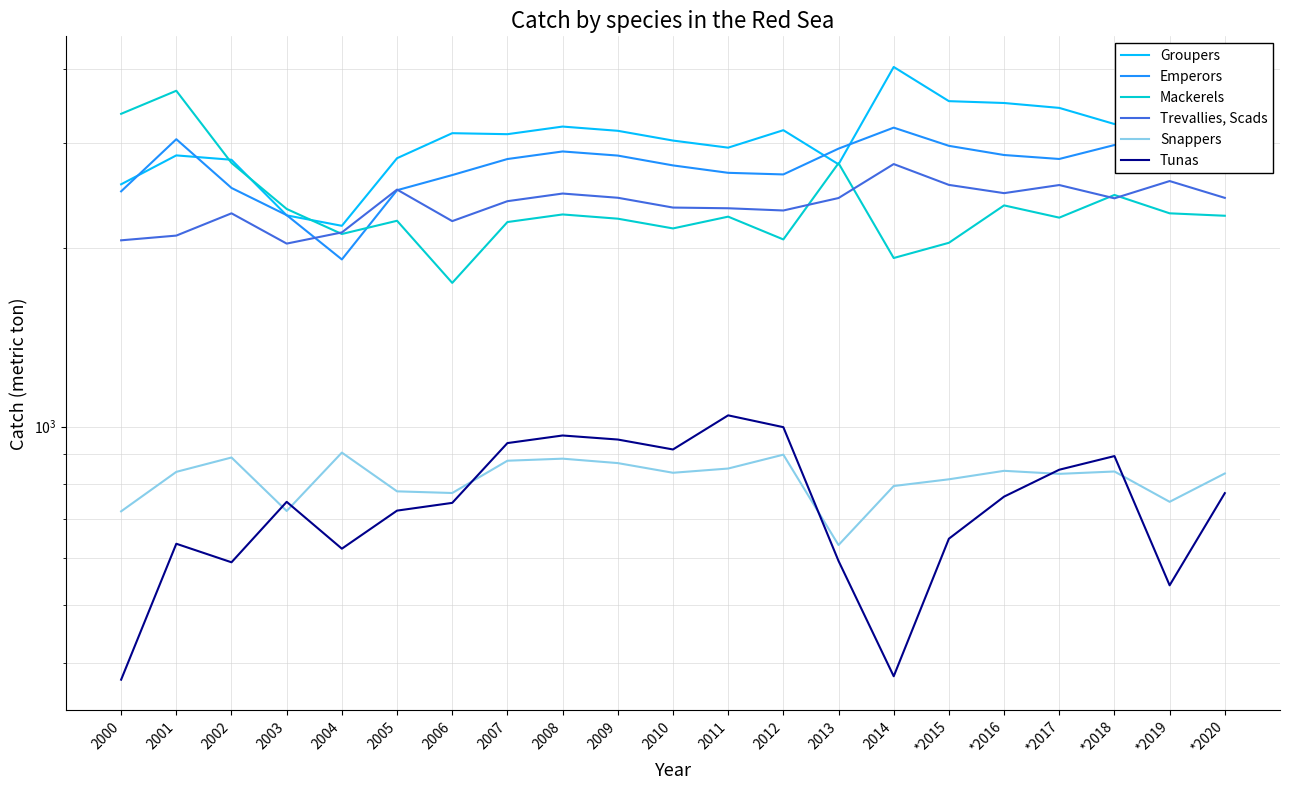

At which category is the sum across all series the highest?

2001